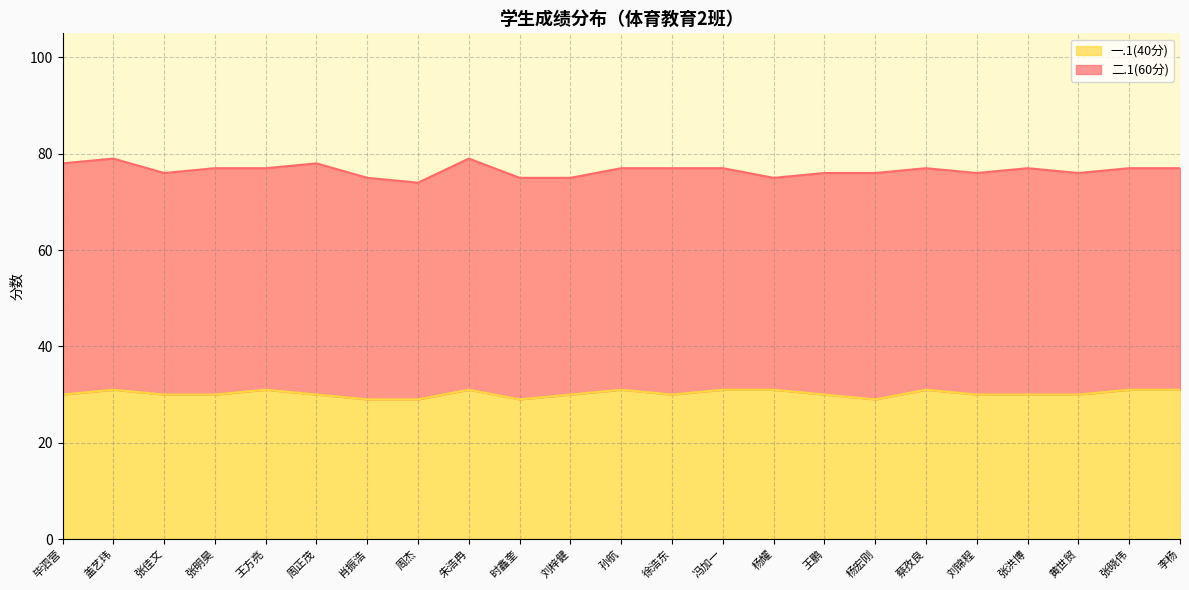

How many values are between 30 and 31?

19